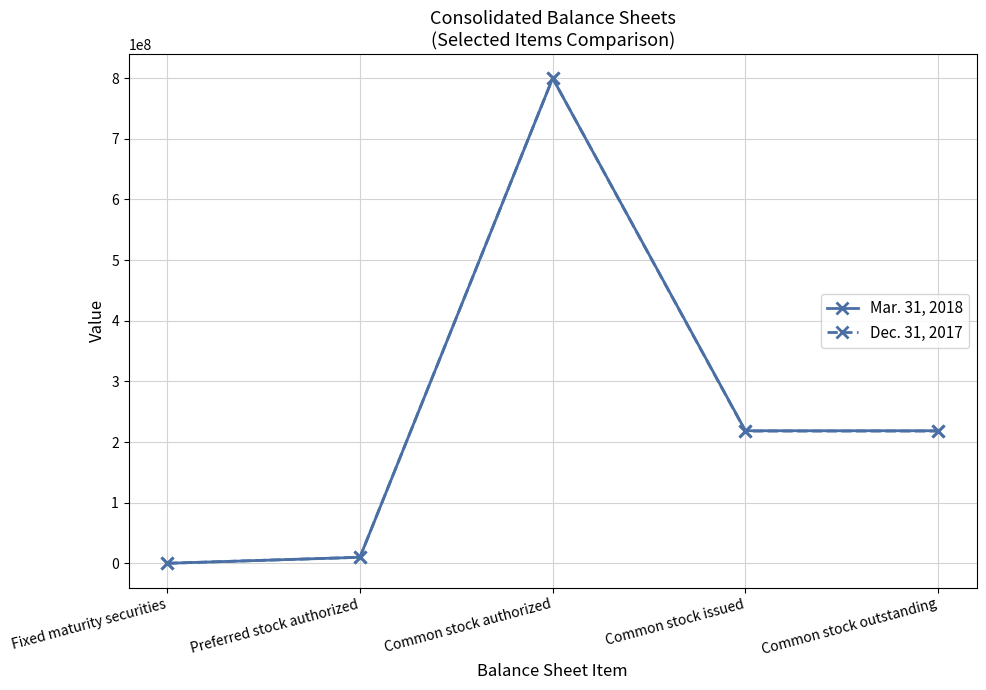

What is the maximum value for Dec. 31, 2017?

800000000